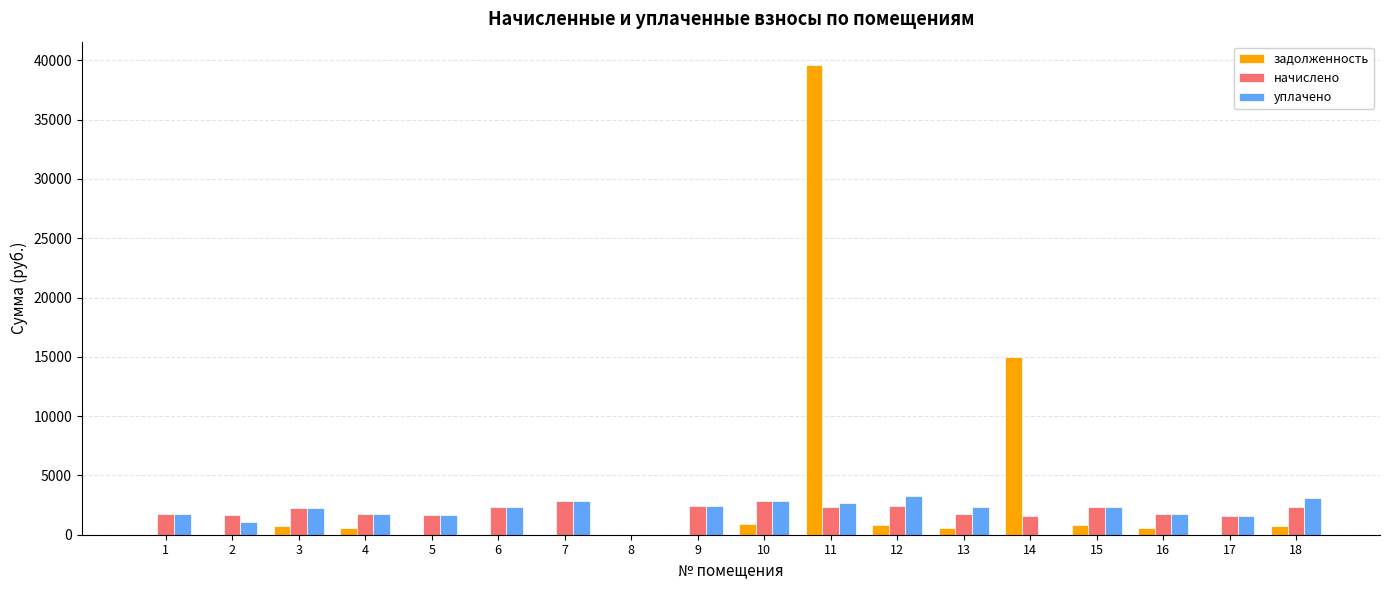

What is the sum of all уплачено values?

35929.9